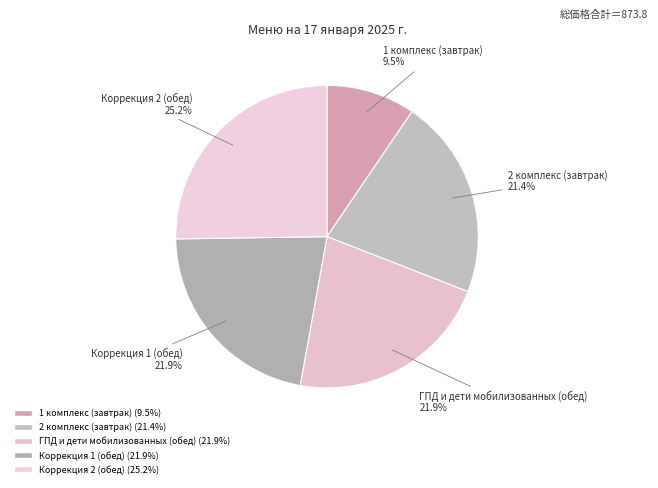

To the nearest percent, what percentage of the pie is ГПД и дети мобилизованных (обед)?

22%